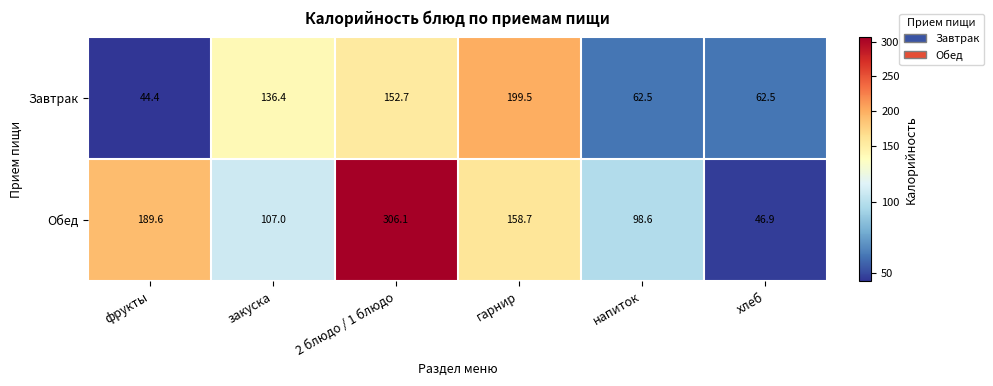

Count the number of categories in the chart.

6